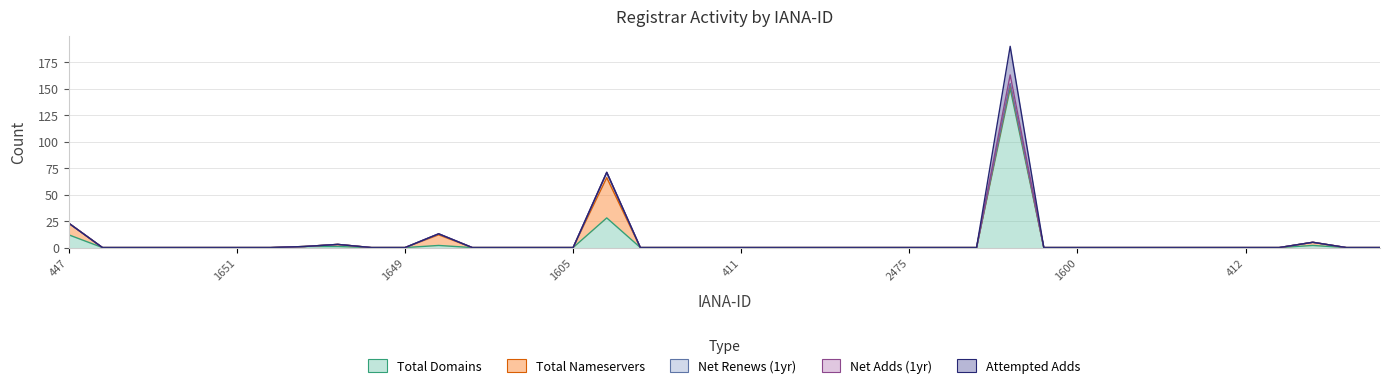

Which label corresponds to the smallest value in the chart?

3786